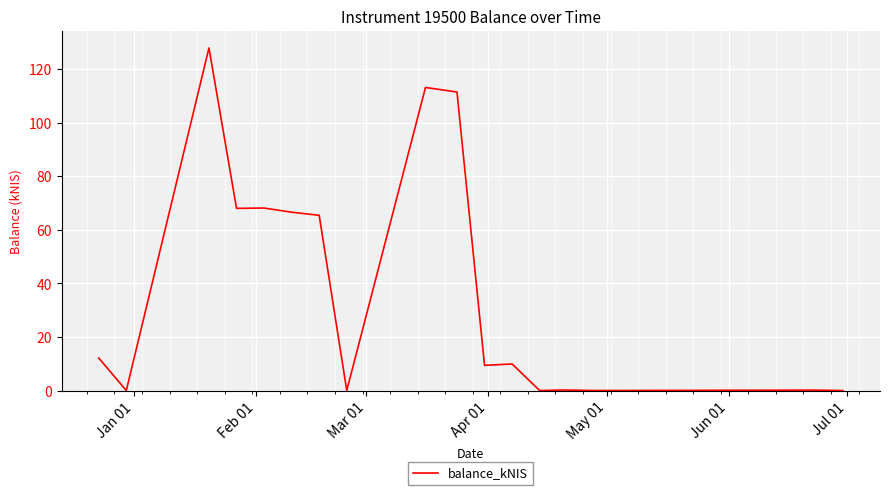

What is the maximum value shown in the chart?

128.0